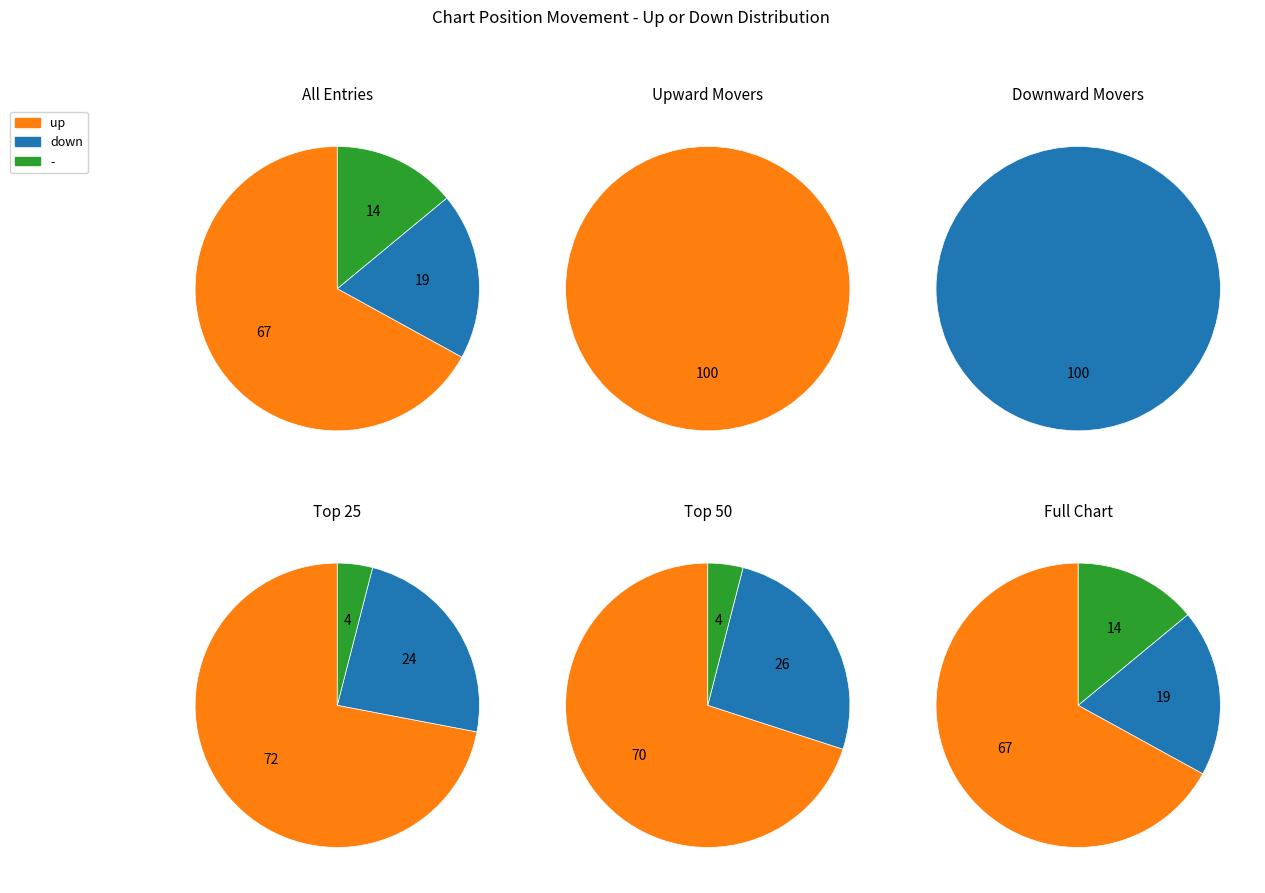

Which slice is the largest?

up